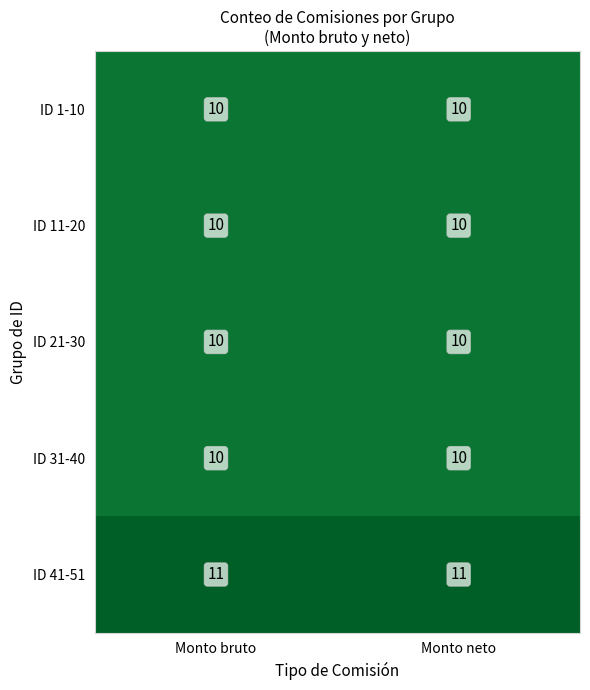

Is it true that ID 11-20 equals 3 at Monto neto?

False